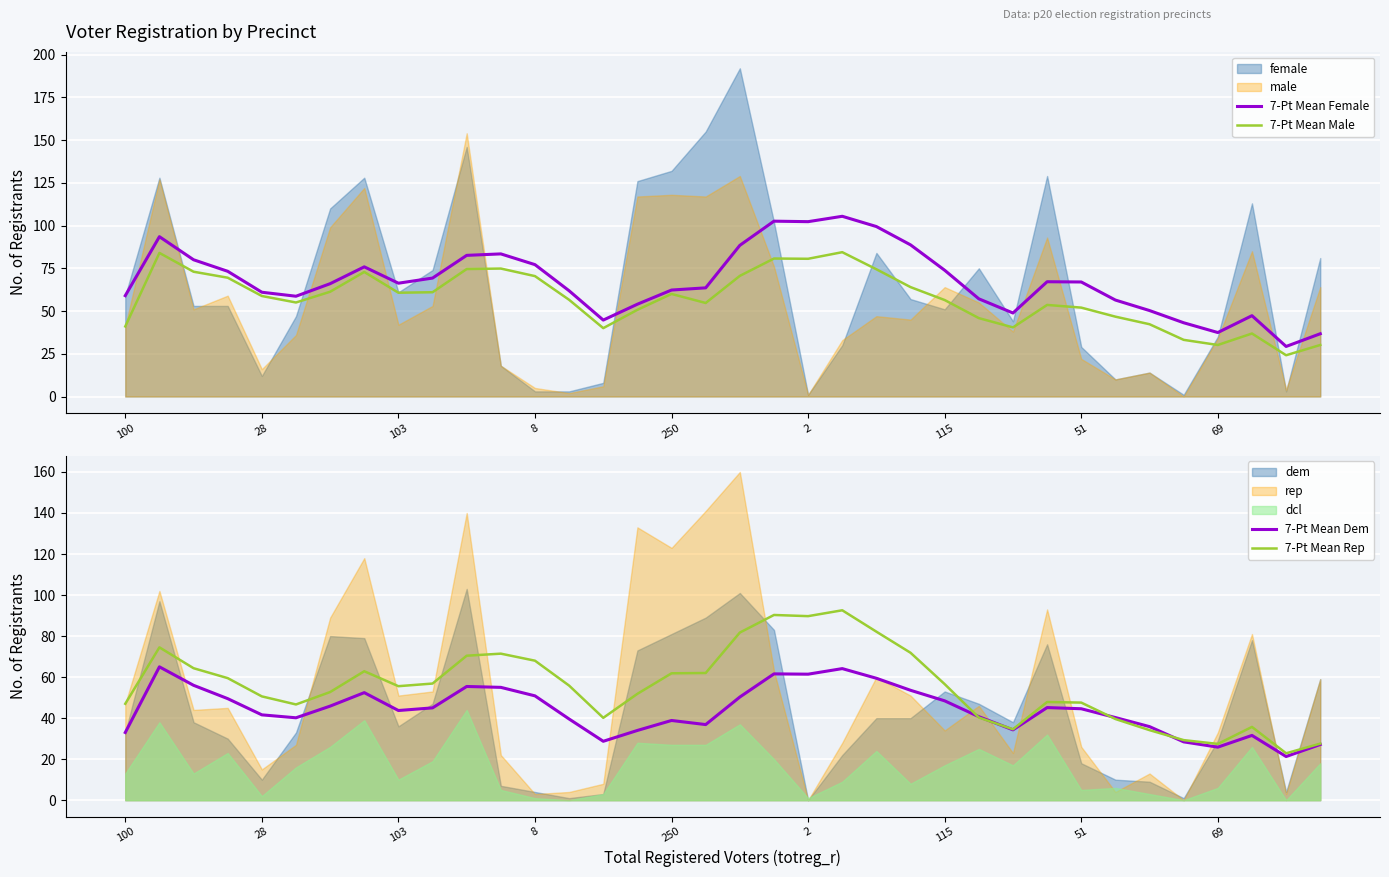

True or false: 7-Pt Mean Female has a value of 84.6 at 250.

False